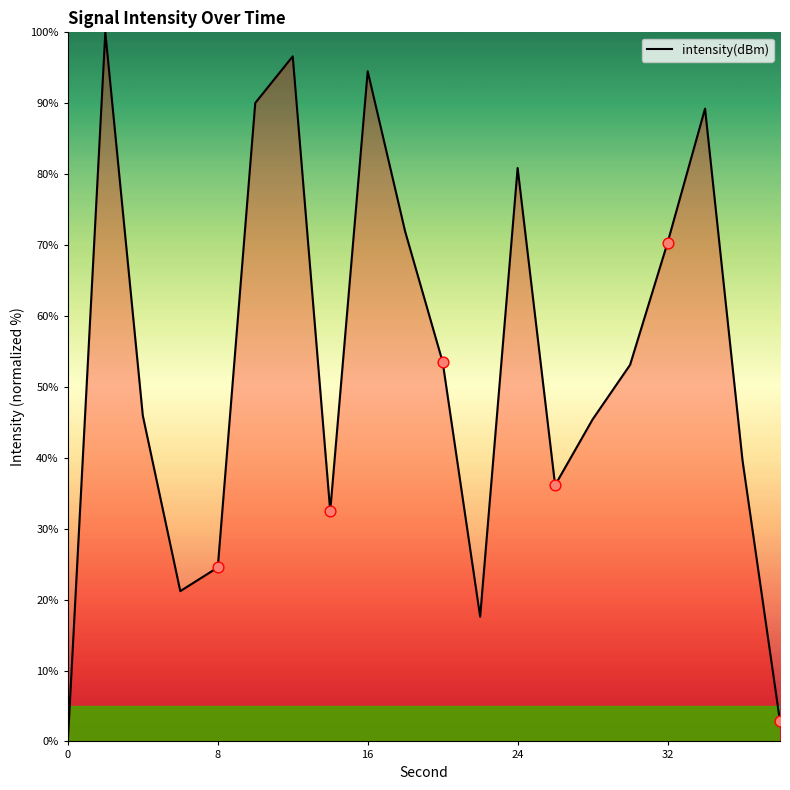

What is the greatest value displayed?

100.0